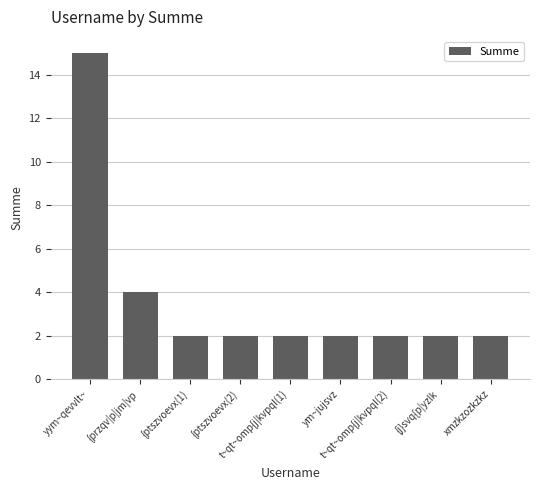

Reading left to right, what are all the values shown in this chart?

yym~qevvlt~=15	{przqv|p|jm|vp=4	{ptszvoevx(1)=2	{ptszvoevx(2)=2	t~qt~omp{j|kvpql(1)=2	ym~jujsvz=2	t~qt~omp{j|kvpql(2)=2	{j}svq{p|yzlk=2	xmzkzozkzkz=2